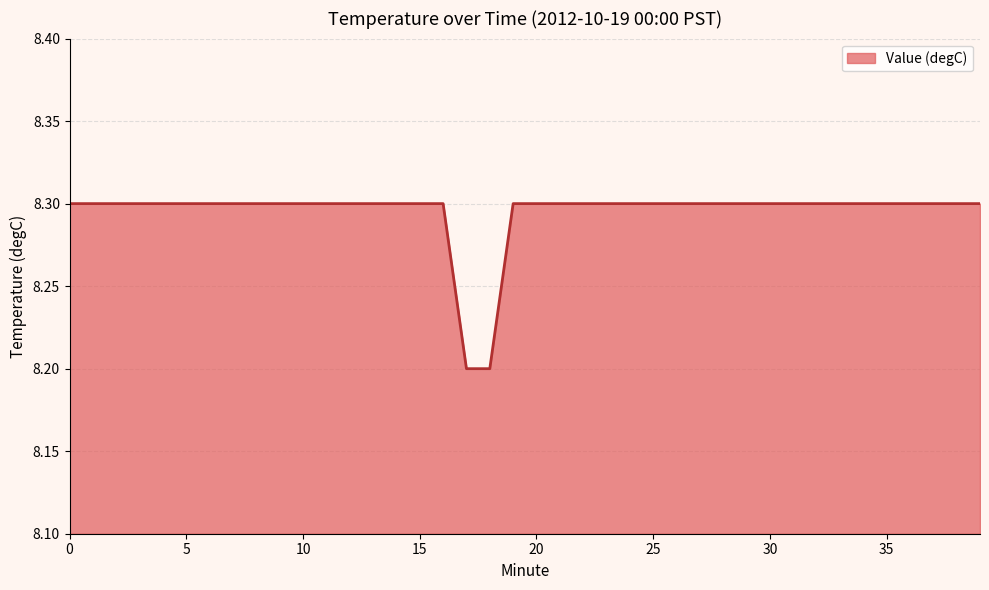

What is the greatest value displayed?

8.3